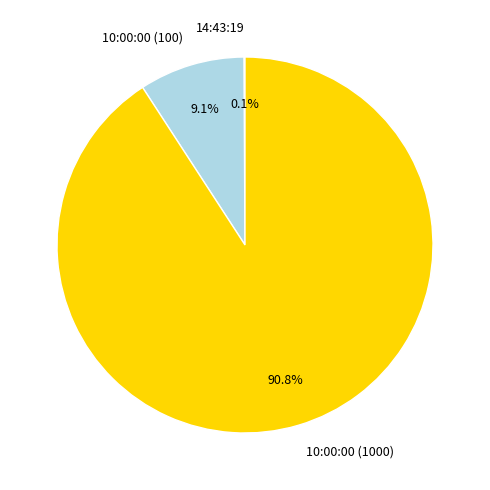

Which slice is the largest?

10:00:00 (1000)